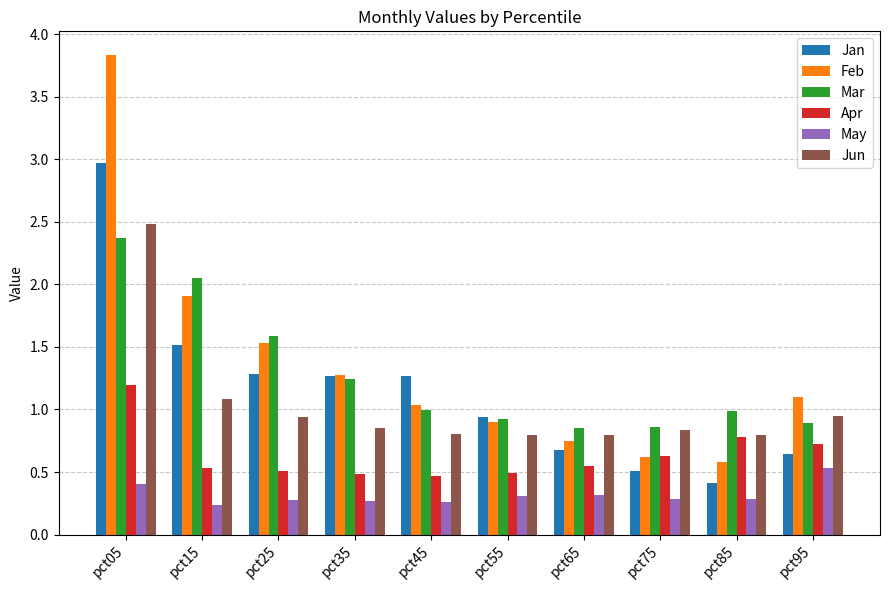

At which category is the sum across all series the highest?

pct05